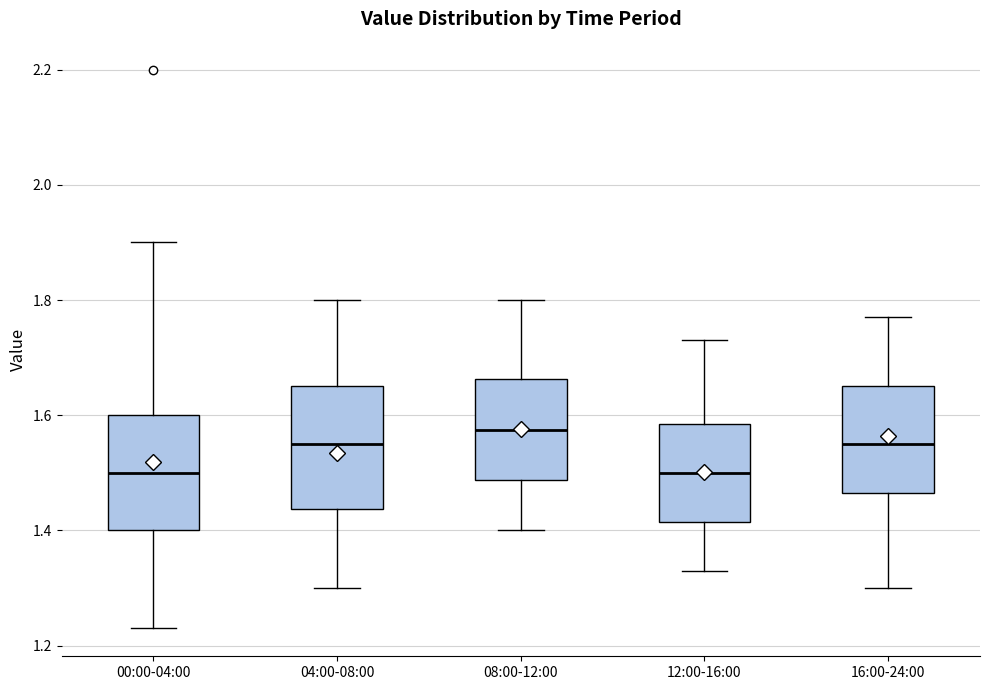

Where does the median line of the box for 04:00-08:00 sit on the y-axis? The values are not printed on the chart, so give them approximately, as read against the axis.

1.56